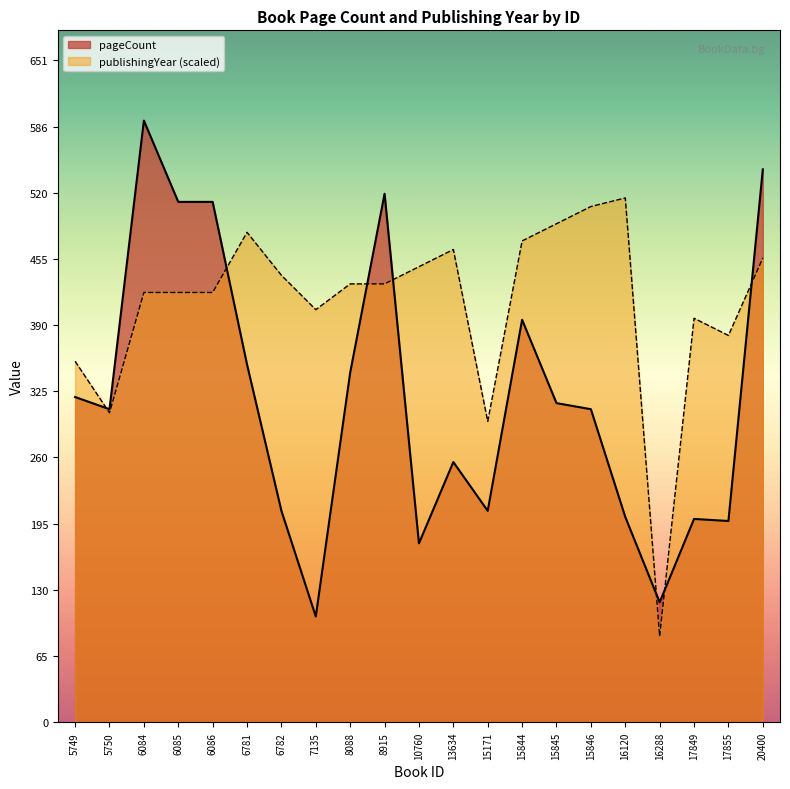

How many data points does each series have?

21